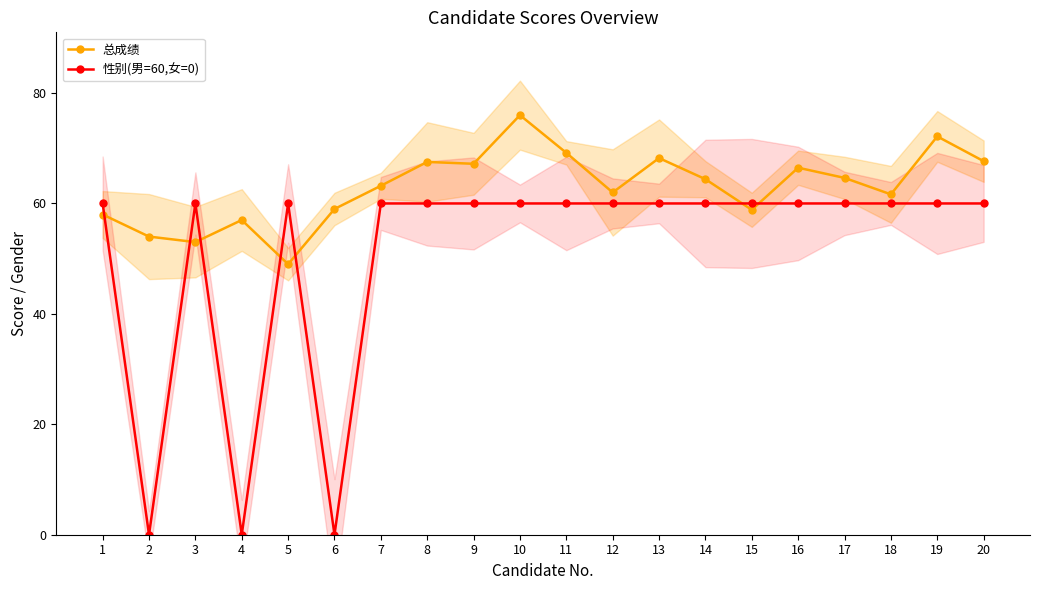

How many data points in 性别(男=60,女=0) are less than 60?

3